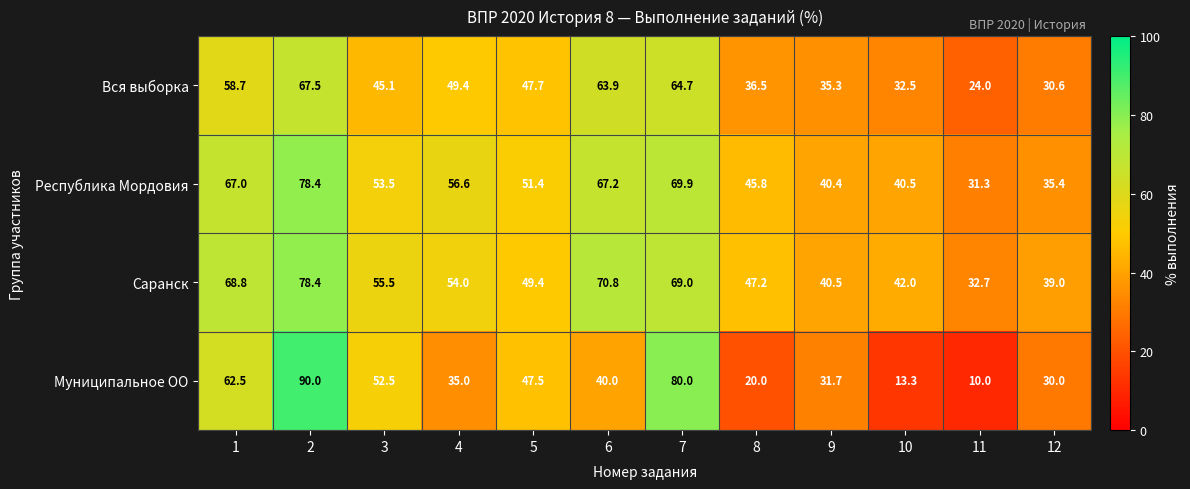

True or false: Республика Мордовия has a value of 34.4 at 2.

False